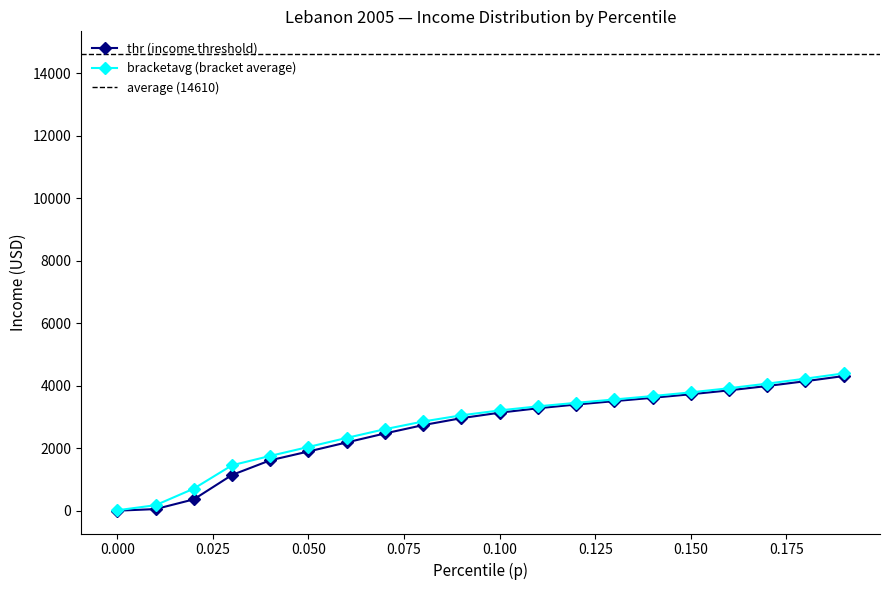

What is the highest value of the bracketavg (bracket average) series?

4394.8